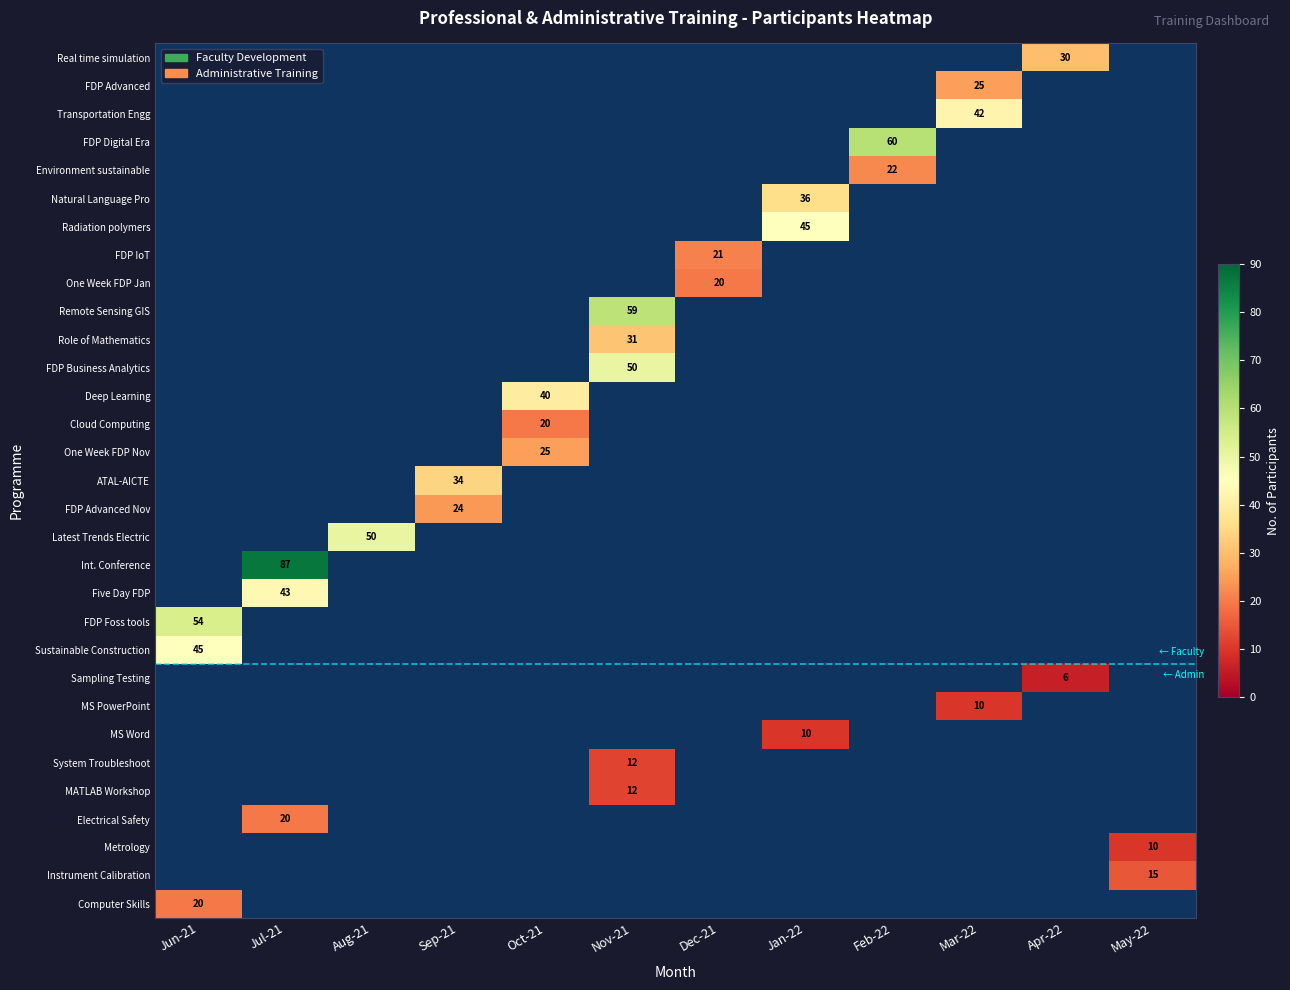

True or false: Environment sustainable has a value of 22 at Feb-22.

True